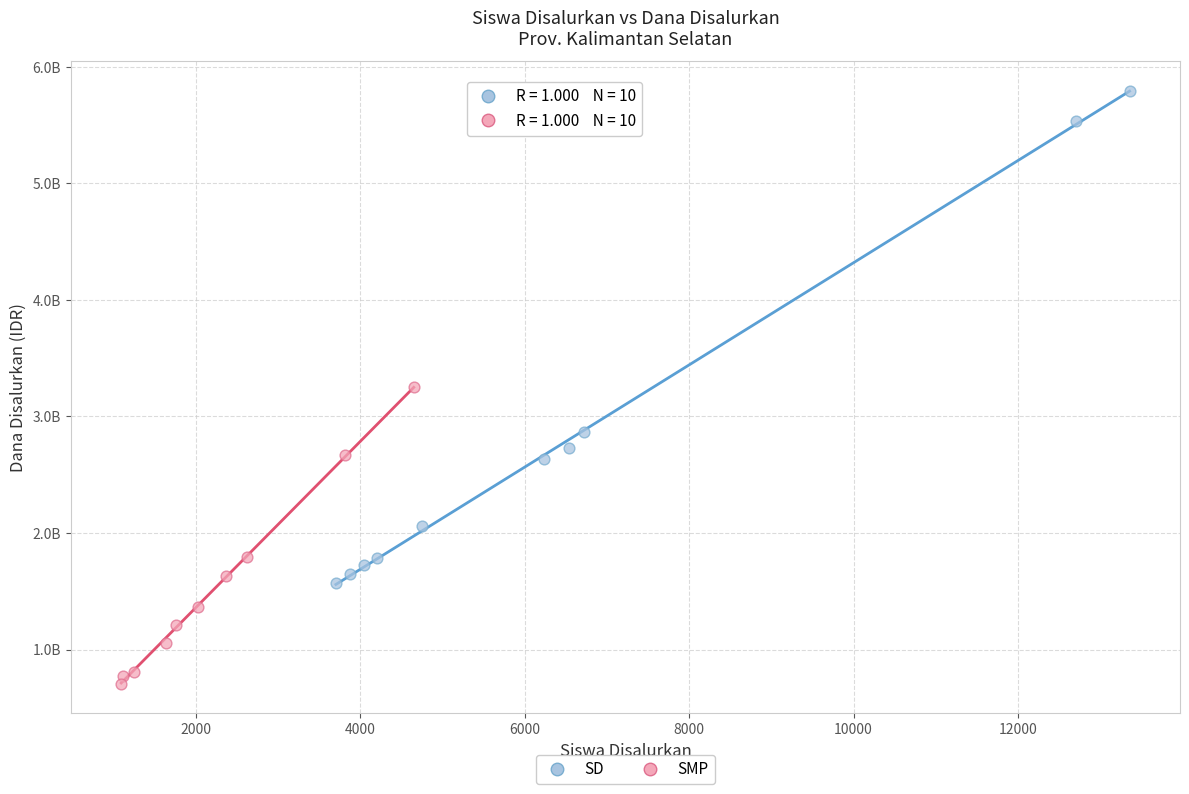

What are all the series names shown in the legend?

SD, SMP